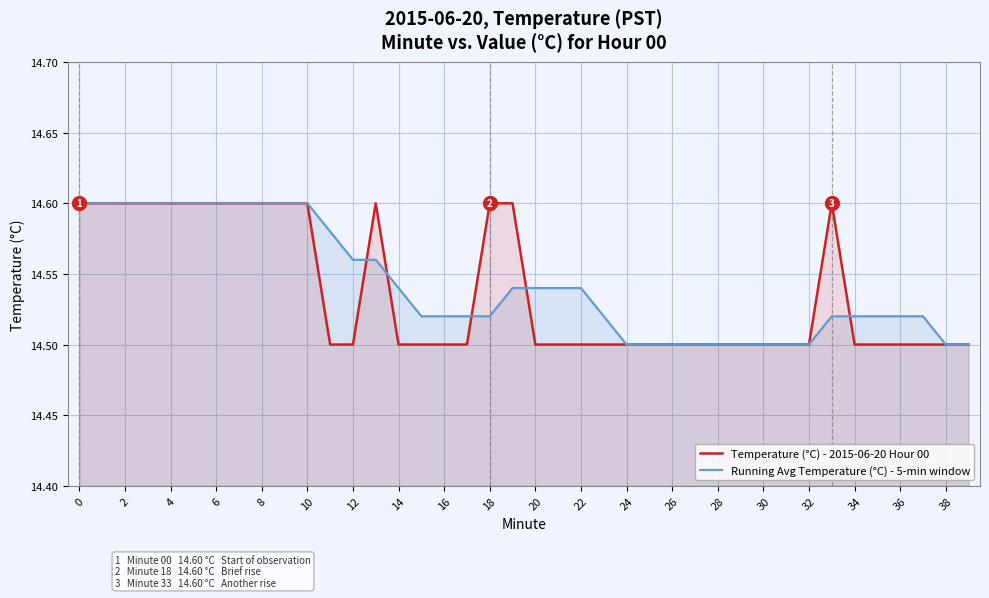

What is the total value across all series at 21?

29.0